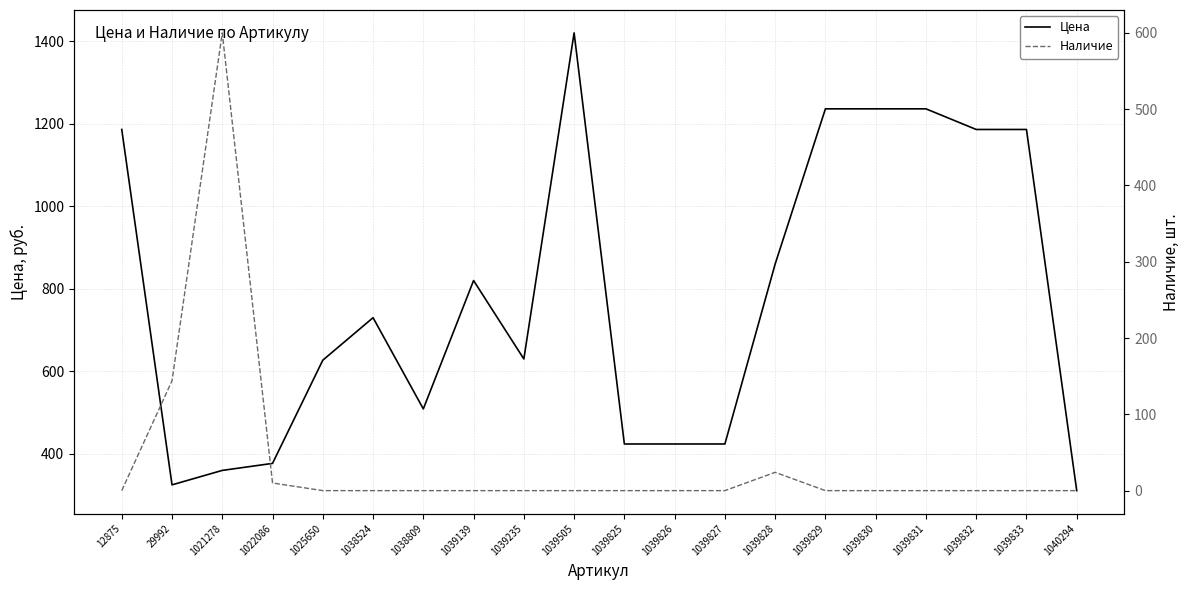

What is the value of the Цена point at the 10th from the left?

1420